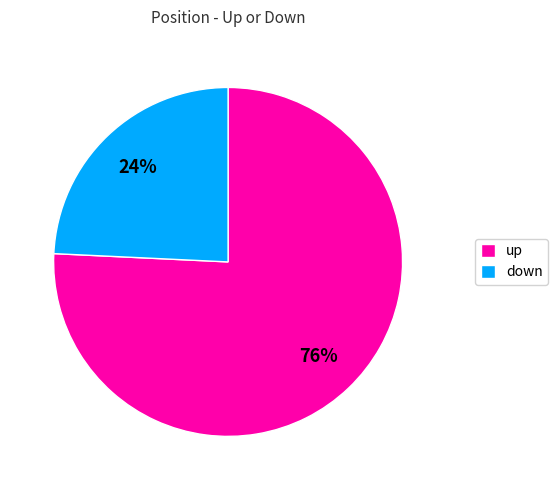

What is the smallest slice in the pie chart?

down